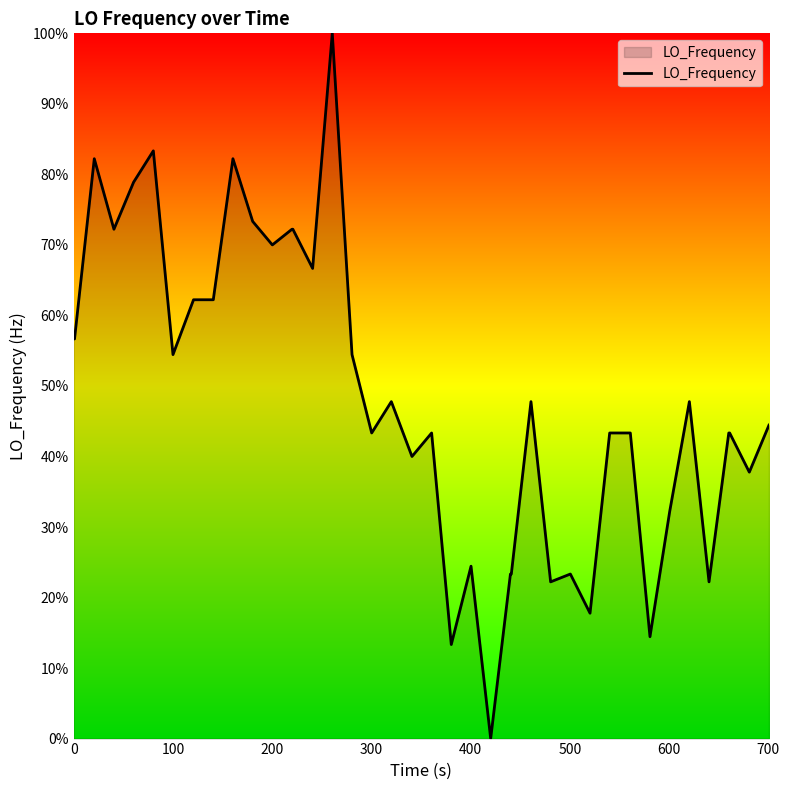

What is the greatest value displayed?

100.0